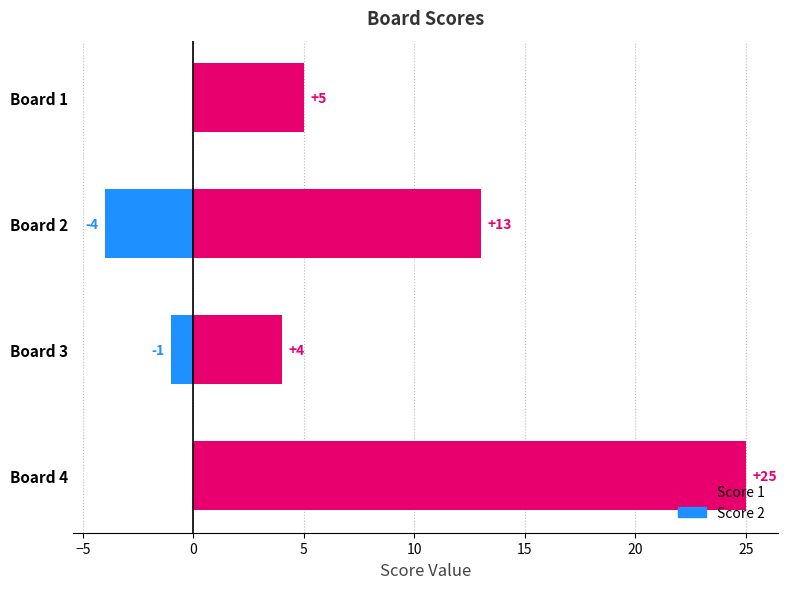

What is the total value across all series at Board 4?

25